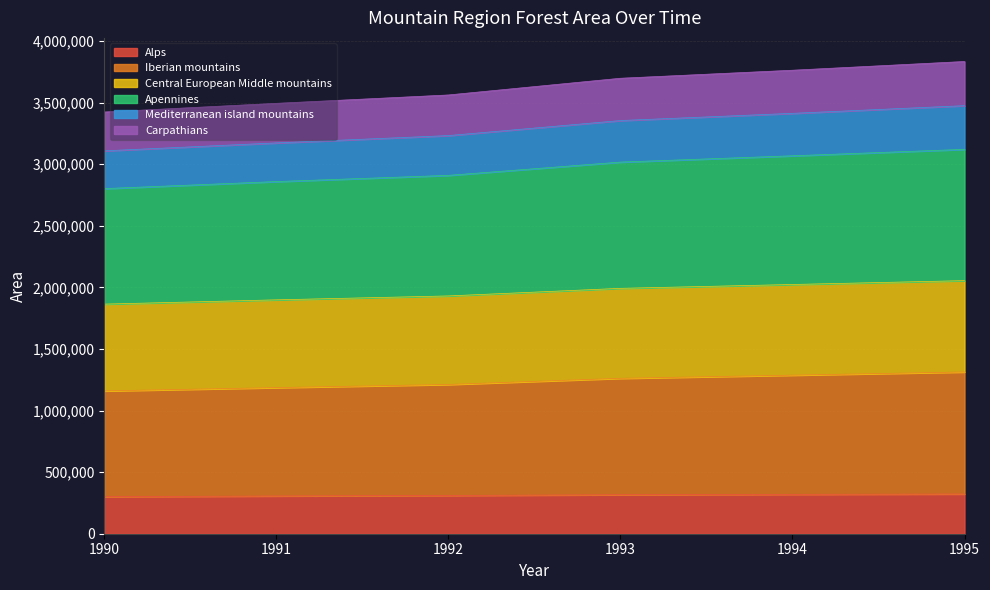

Is it true that Iberian mountains equals 1376348 at 1990?

False